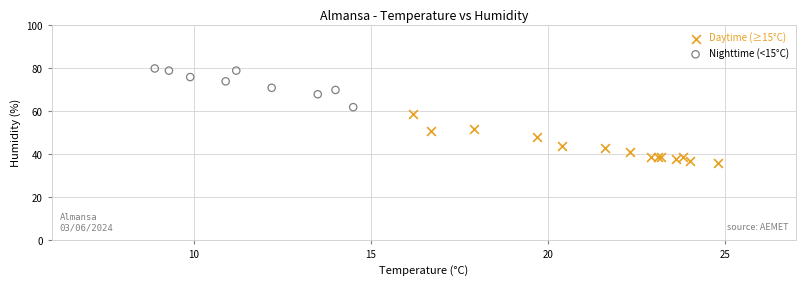

Which series reaches the minimum Y coordinate?

Daytime (≥15°C)